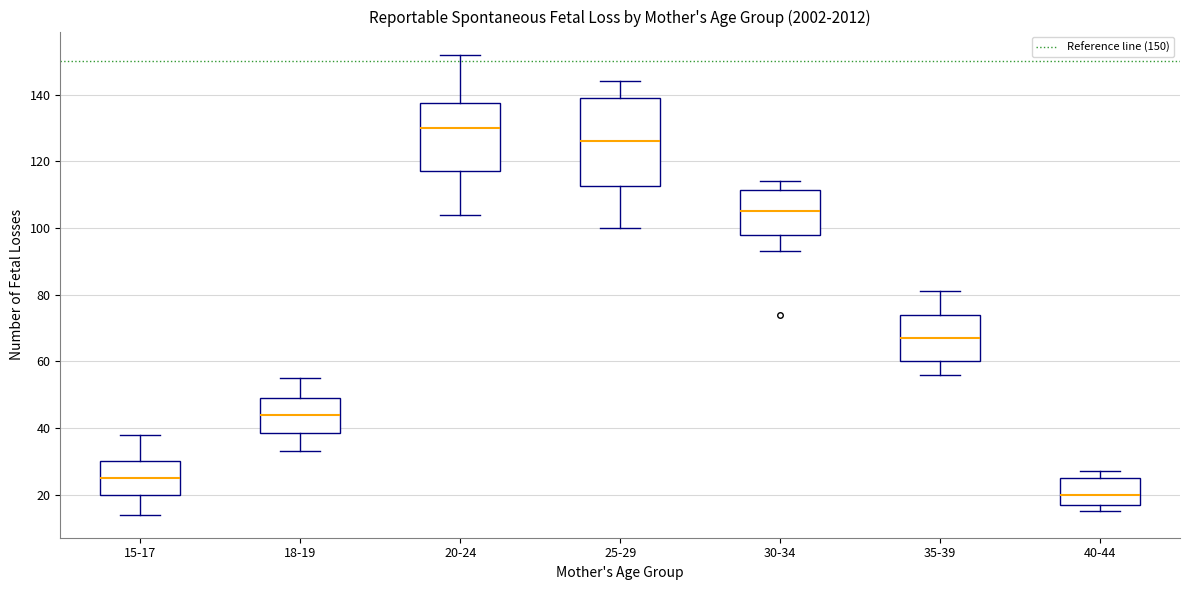

Which box has the highest median line?

20-24